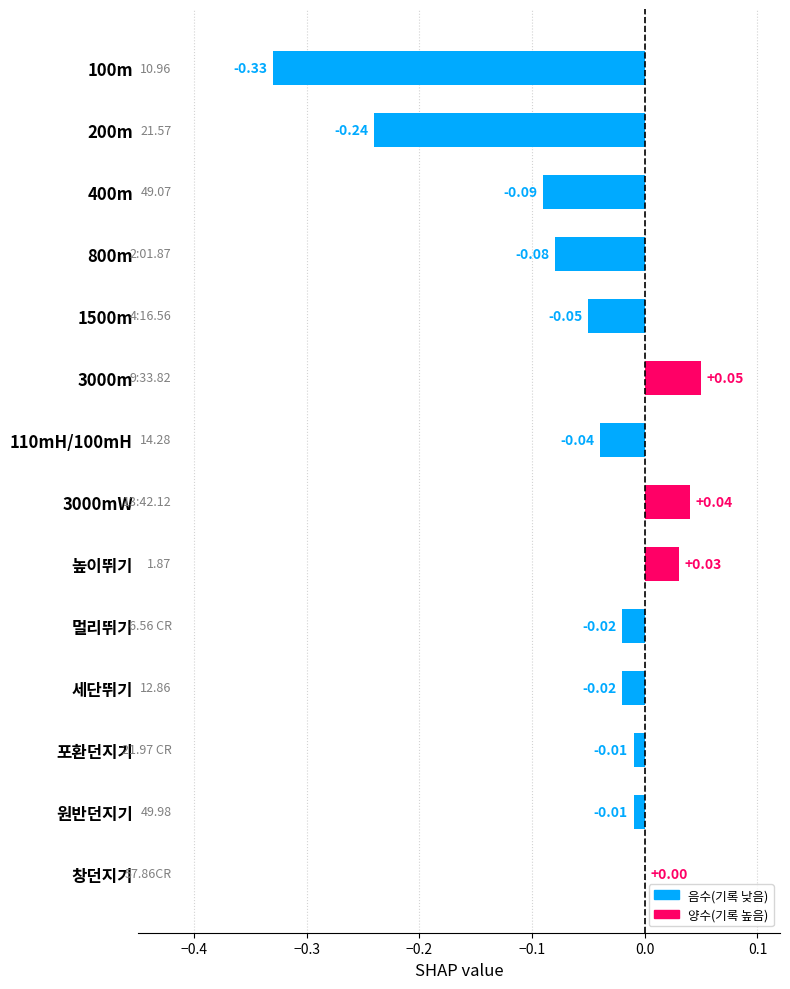

Between 멀리뛰기 and 110mH/100mH, which is larger?

멀리뛰기